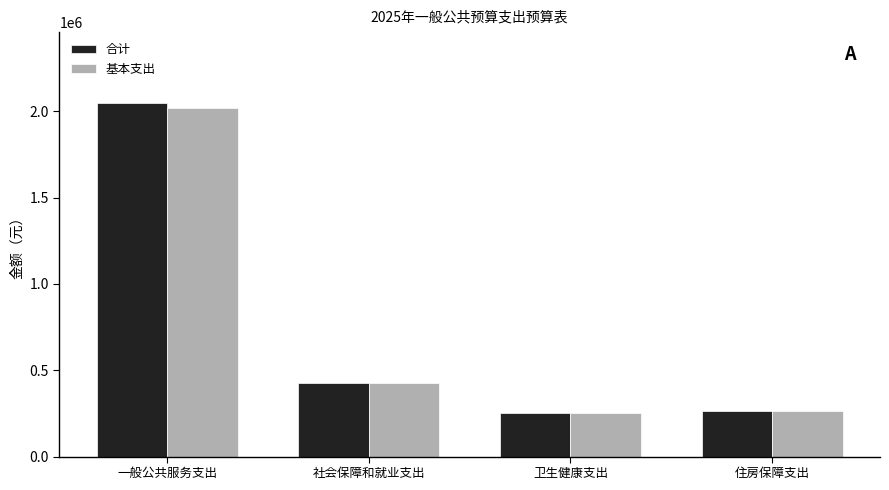

Is it true that 合计 equals 356414 at 住房保障支出?

False